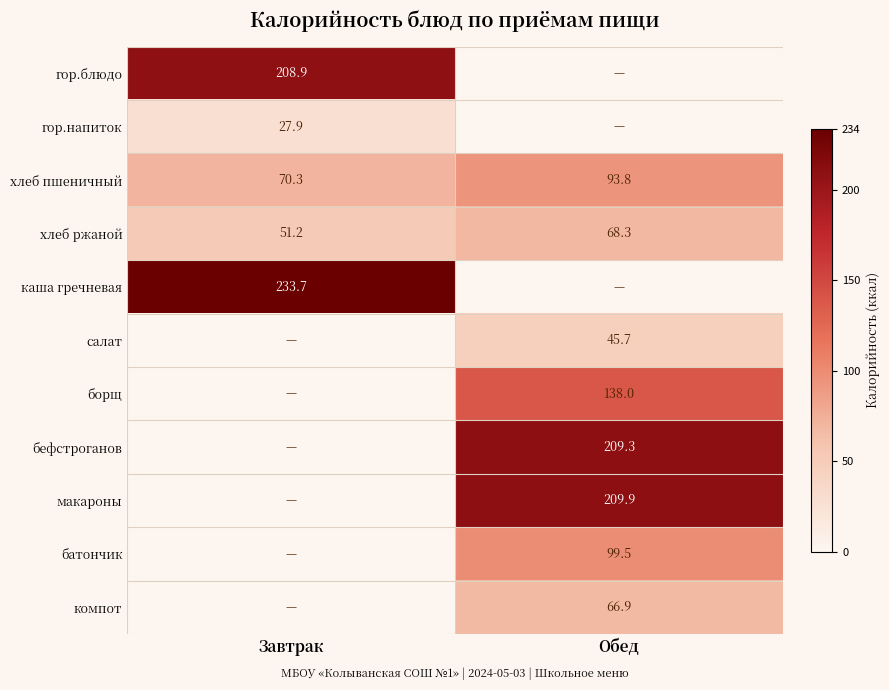

Is the value of хлеб пшеничный at Завтрак greater than the value of бефстроганов at Обед?

No